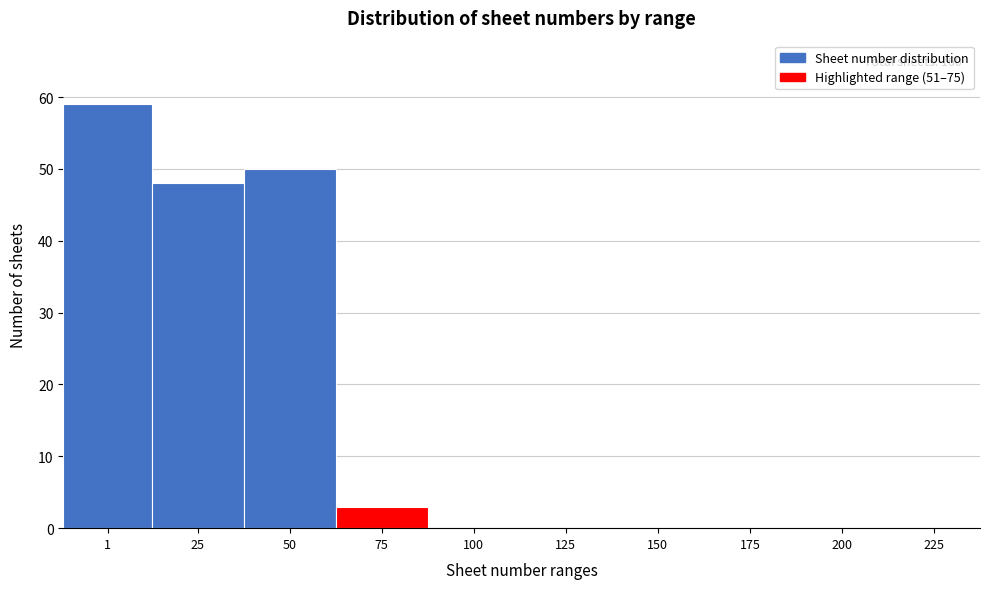

Reading left to right, extract all data points from this chart.

1=59	25=48	50=50	75=3	100=0	125=0	150=0	175=0	200=0	225=0